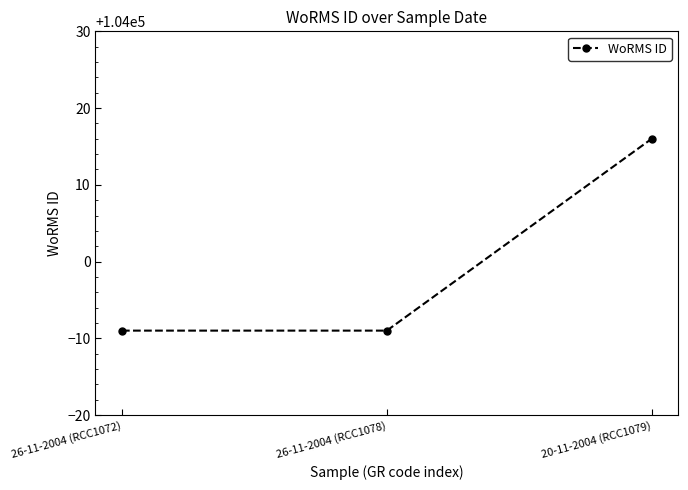

What is the ratio of the value at 20-11-2004 (RCC1079) to the value at 26-11-2004 (RCC1072)?

1.0